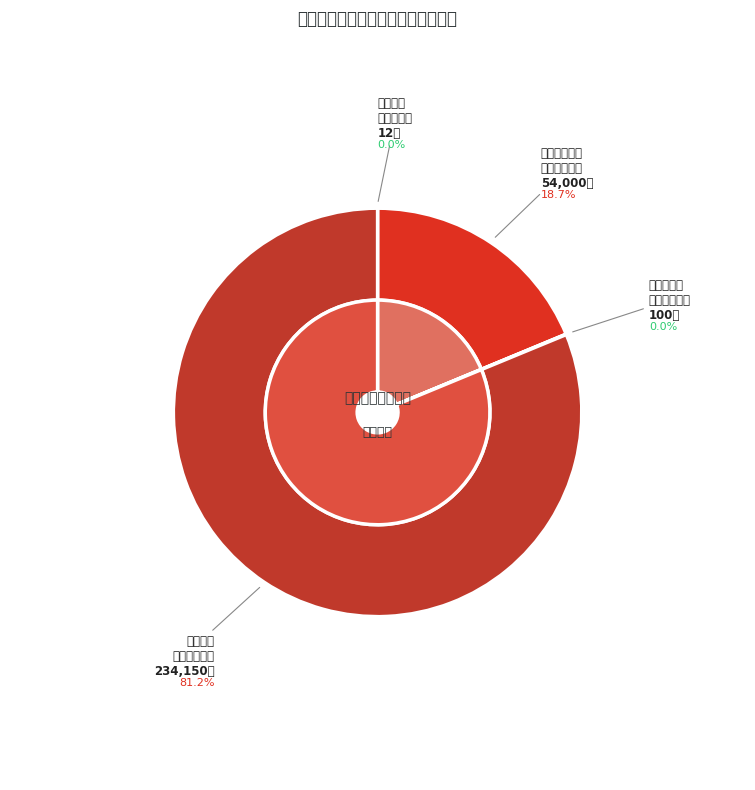

Rank the categories by value from highest to lowest.

城乡居民县级补助资金, 城乡医疗救助县级补助资金, 新冠肺炎及疫苗接种县级补助资金, 离休人员医疗费资金